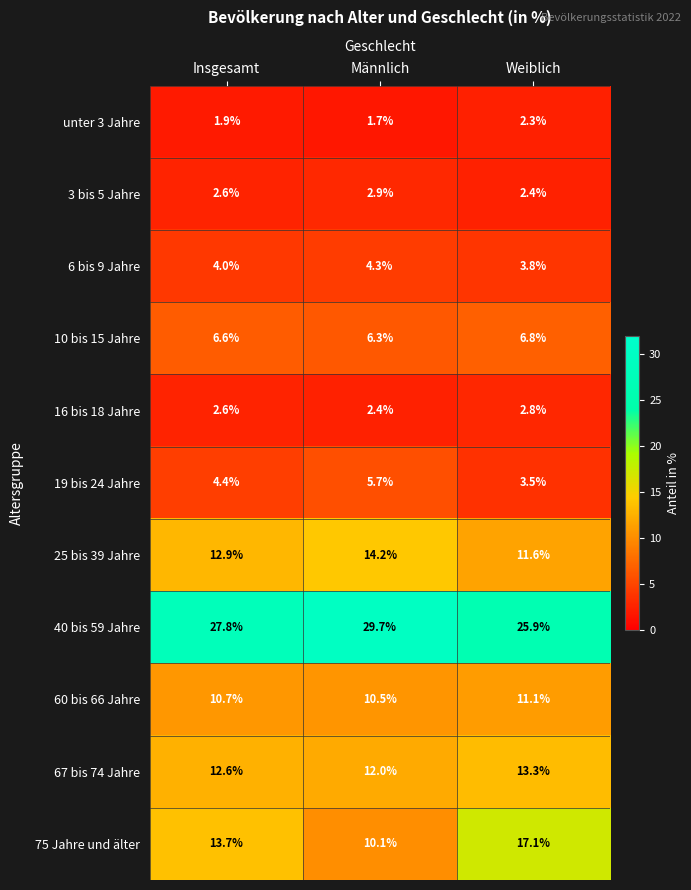

What is the average value of the unter 3 Jahre series?

2.0